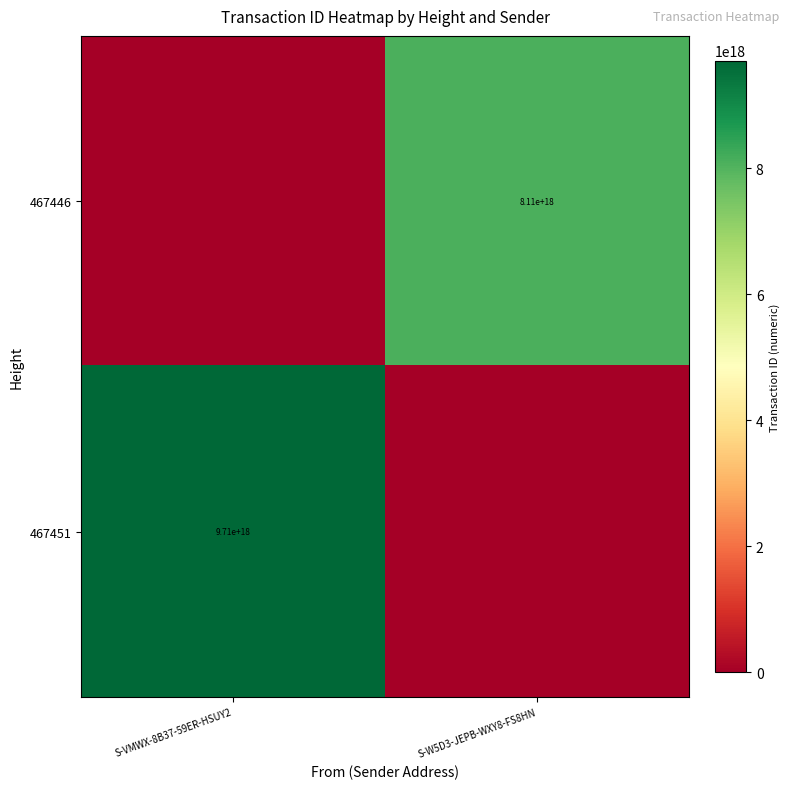

Is it true that 467451 equals 5840499587841477632 at S-VMWX-8B37-59ER-HSUY2?

False